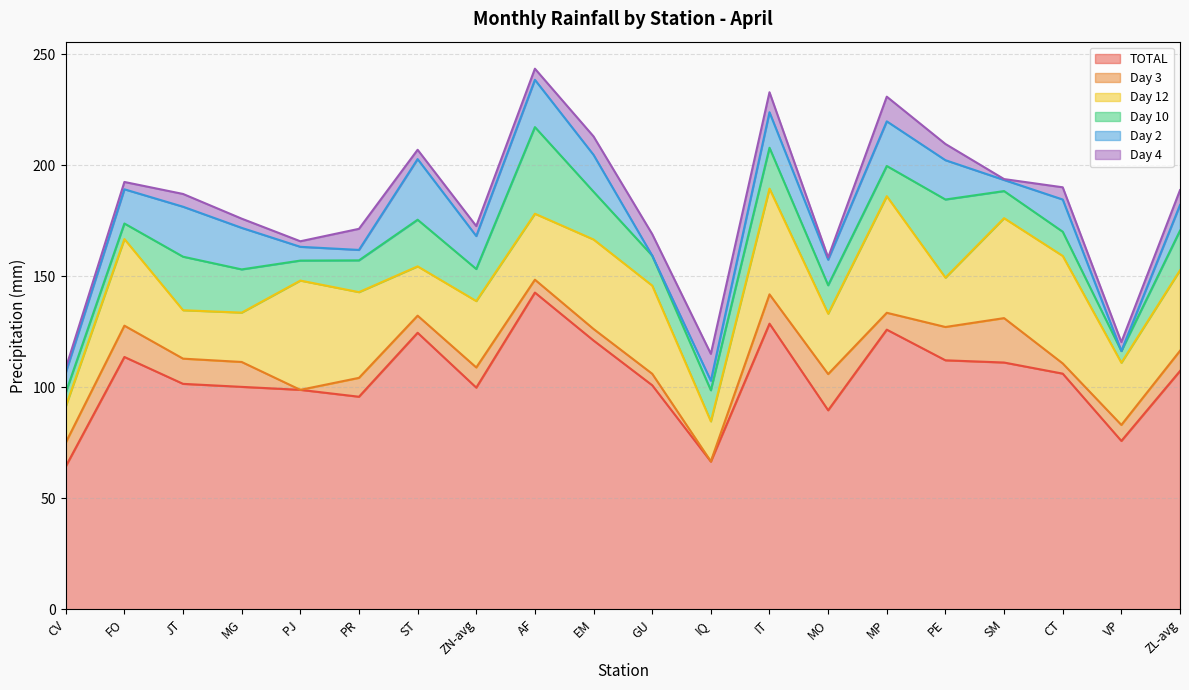

True or false: TOTAL and Day 3 cross at least once.

False